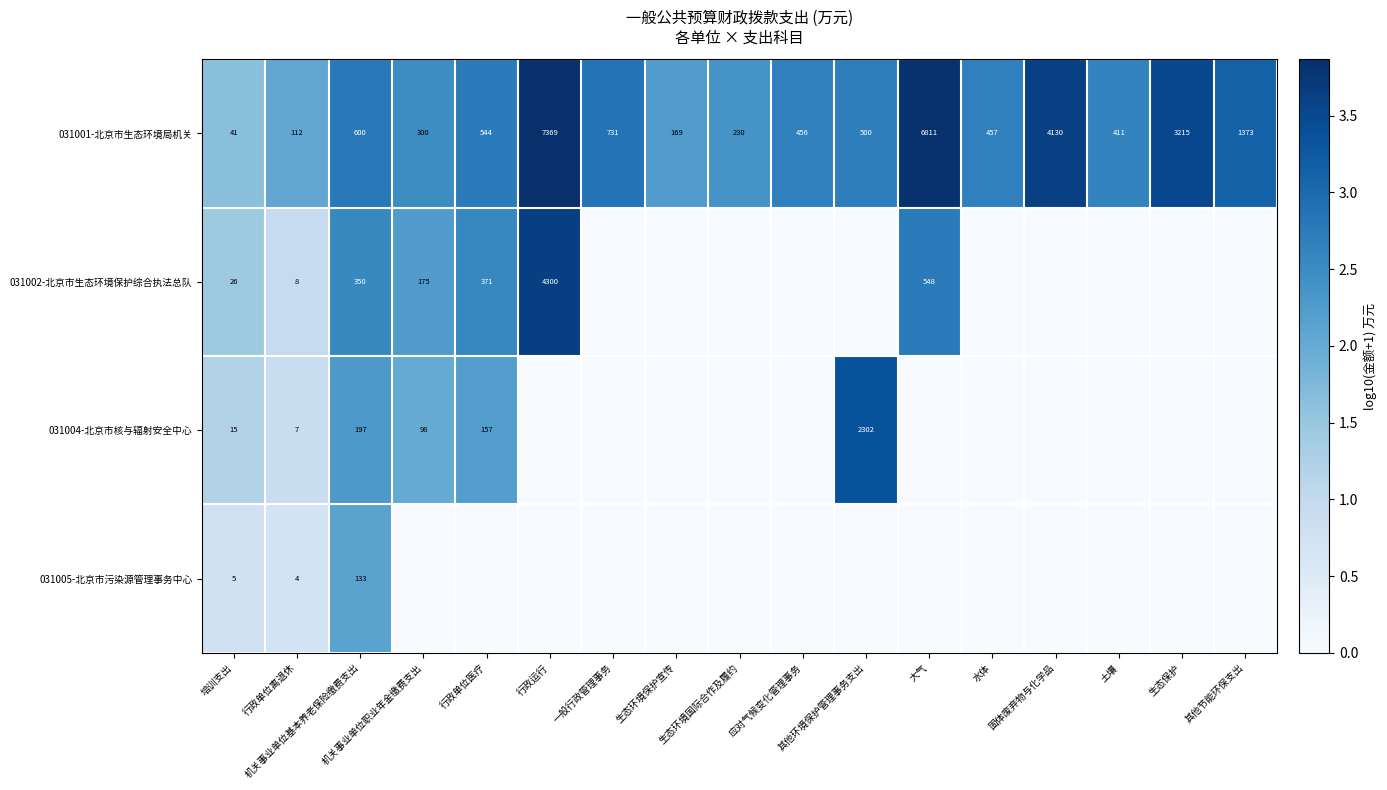

What is the total value across all series at 培训支出?

87